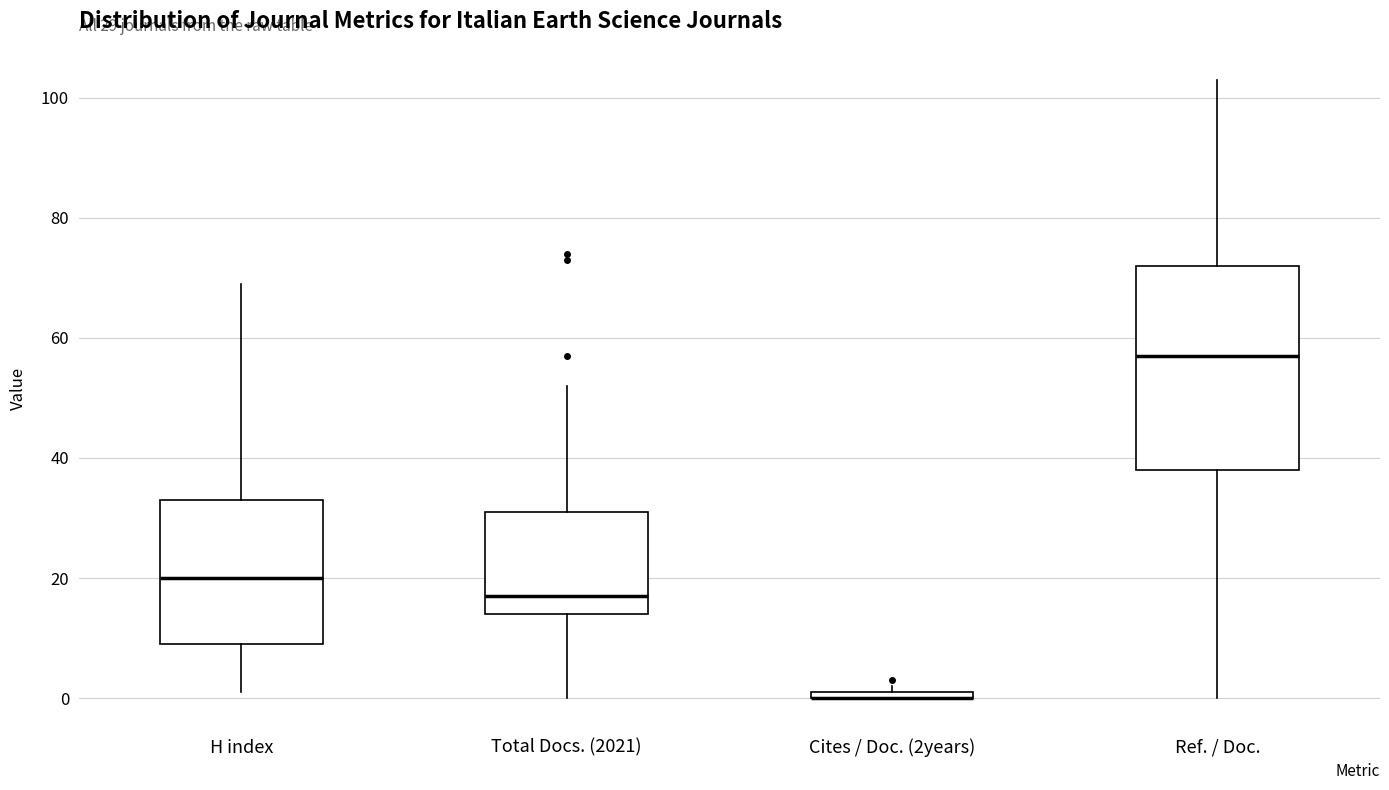

Comparing the boxes themselves (not the whiskers), which one is the tallest?

Ref. / Doc.